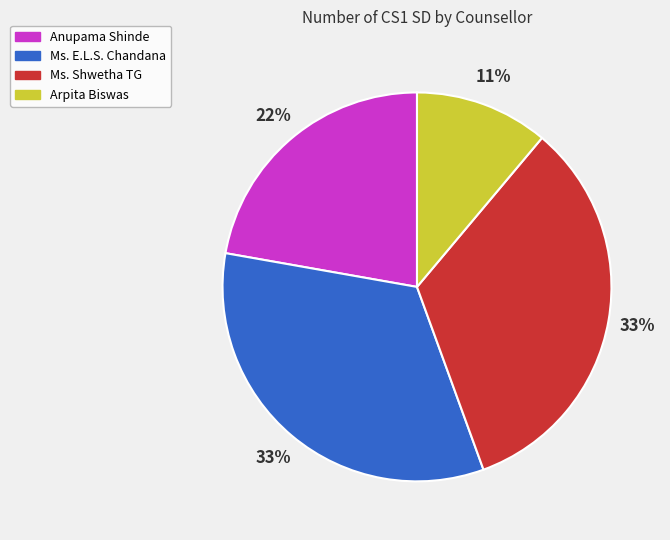

Is there a majority slice in this chart?

No